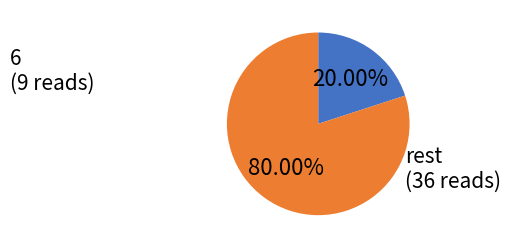

Does any single category account for the majority?

Yes